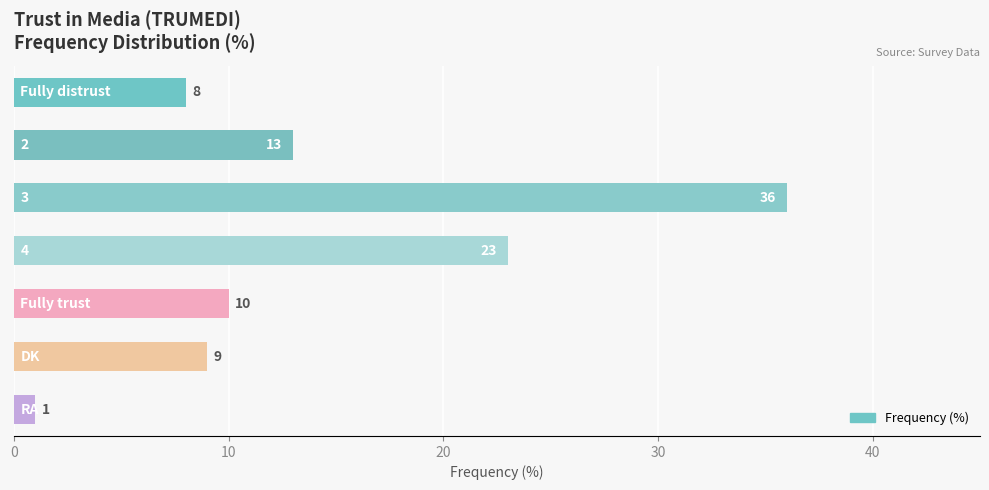

What is the average value?

14